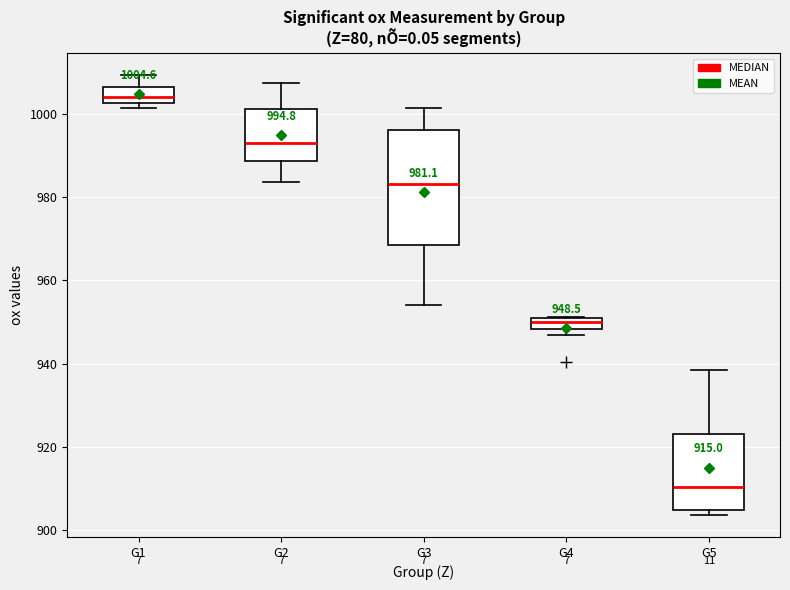

Comparing the boxes themselves (not the whiskers), which one is the tallest?

G3